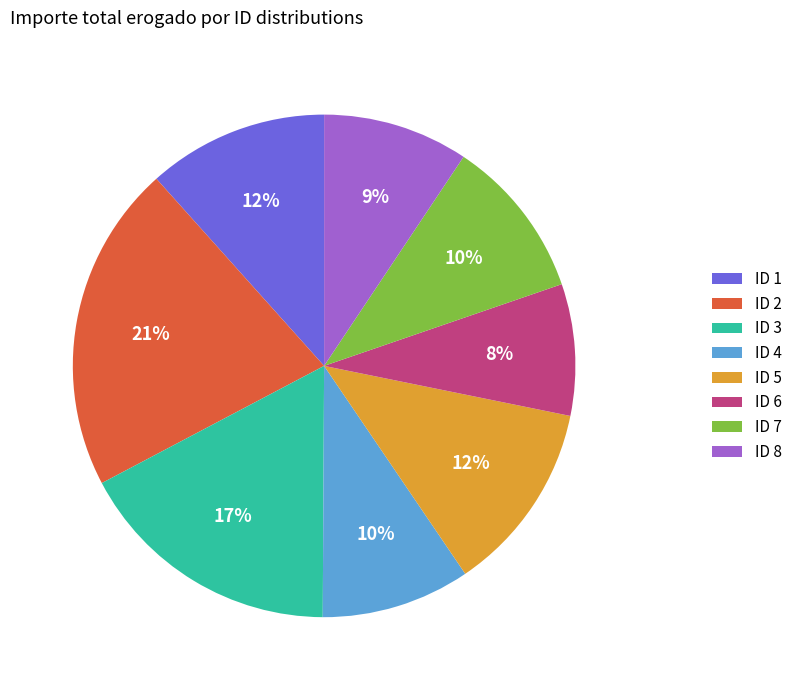

To the nearest percent, what is the difference between the largest and smallest slice percentages?

13%